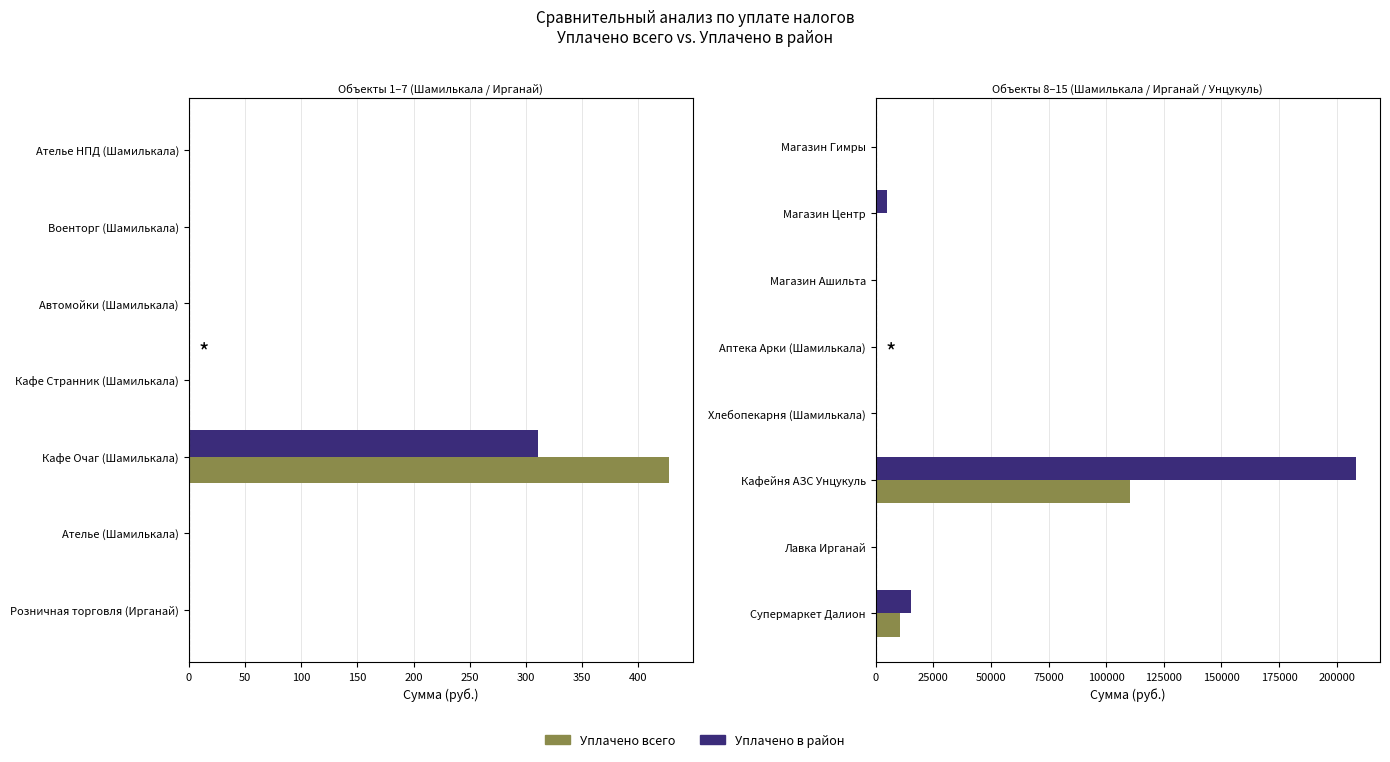

What are all the series names shown in the legend?

Уплачено всего, Уплачено в район